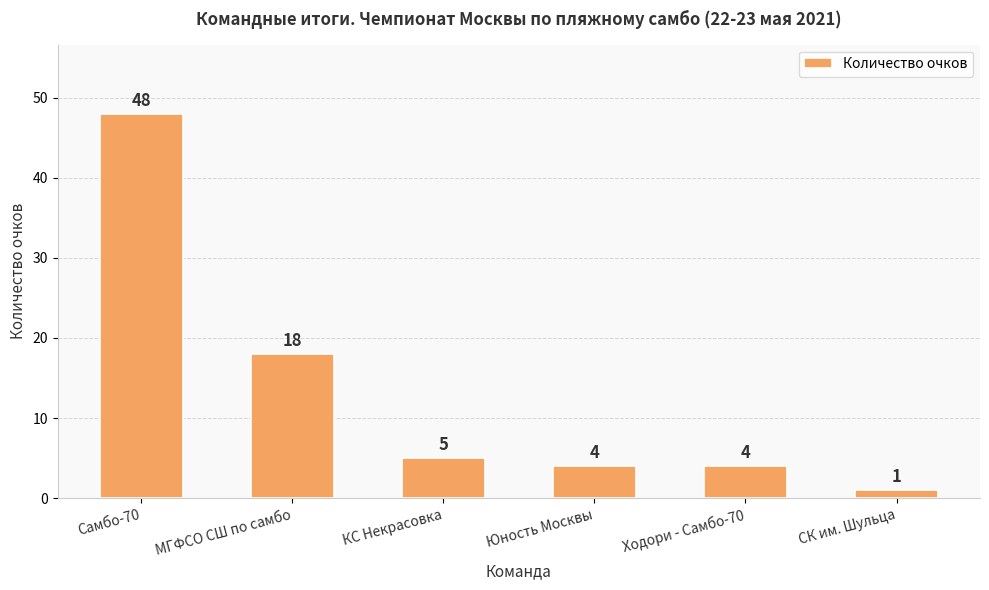

How many values are below 5?

3